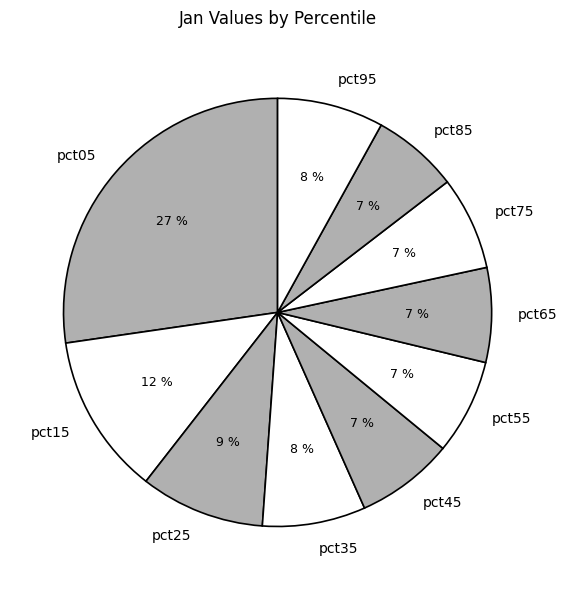

Which slice is the largest?

pct05